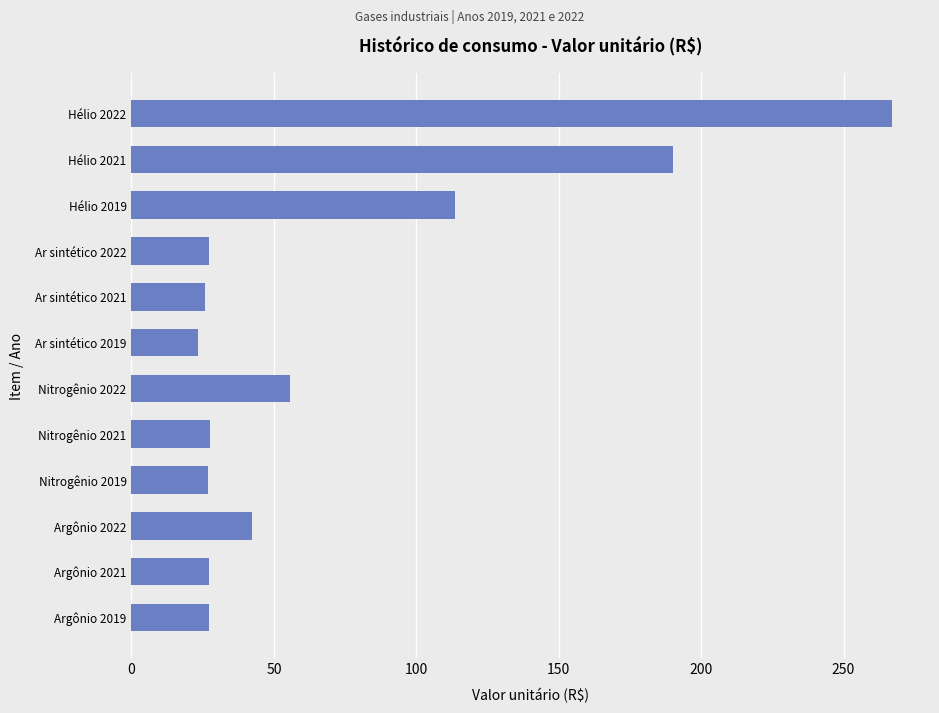

What is the sum of all values?

854.0